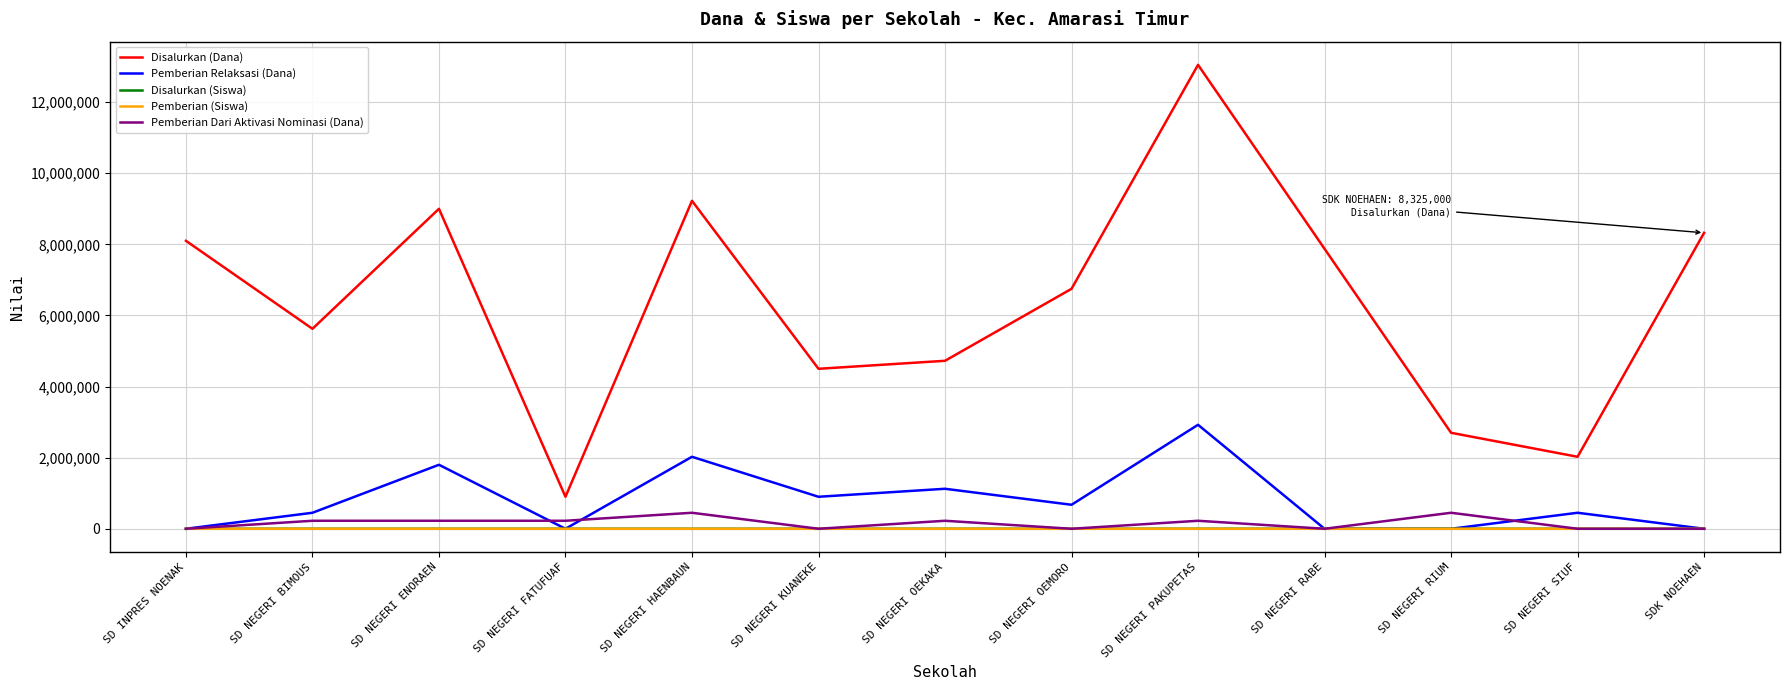

The value of Disalurkan (Dana) at SD NEGERI OEKAKA is 1624437. True or false?

False